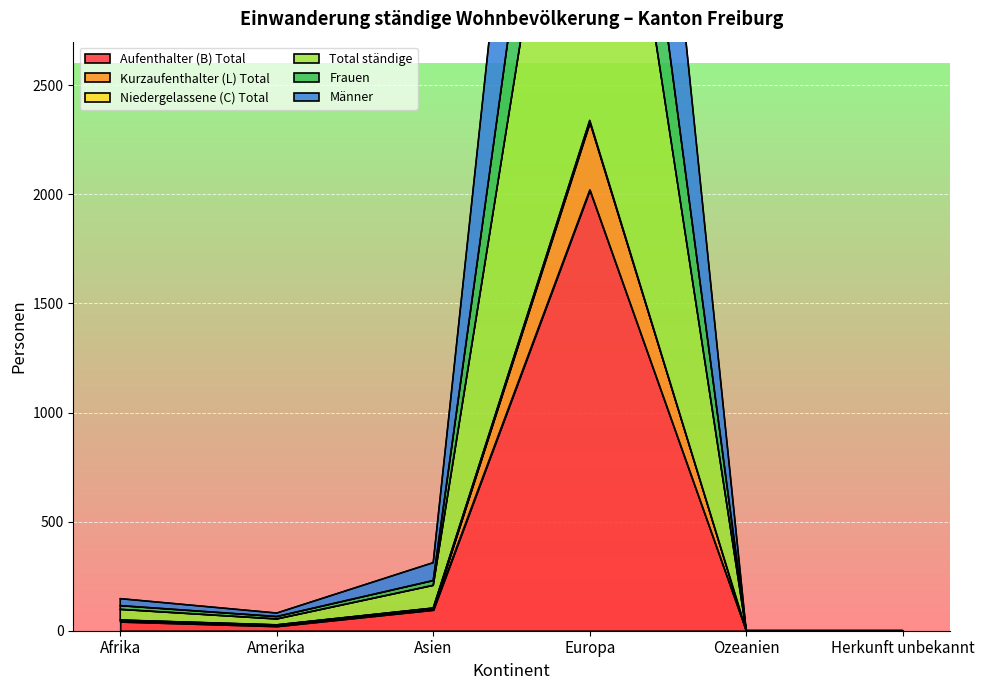

At which category is the sum across all series the highest?

Europa